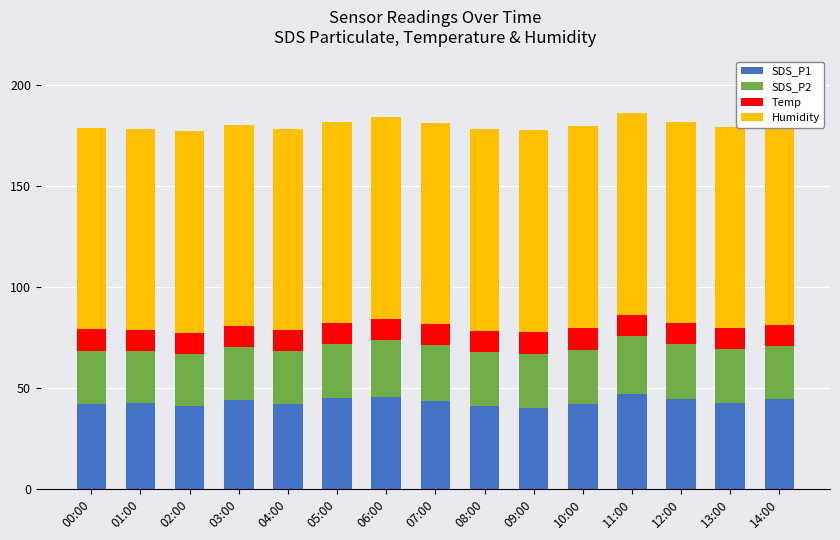

Reading left to right, transcribe all the data shown in this chart.

SDS_P1: 00:00=41.8	01:00=42.4	02:00=40.8	03:00=43.8	04:00=41.8	05:00=45.0	06:00=45.6	07:00=43.6	08:00=41.2	09:00=40.1	10:00=42.1	11:00=47.2	12:00=44.6	13:00=42.5	14:00=44.5
SDS_P2: 00:00=26.6	01:00=25.6	02:00=26.0	03:00=26.3	04:00=26.4	05:00=26.8	06:00=28.3	07:00=27.5	08:00=26.6	09:00=26.8	10:00=26.9	11:00=28.6	12:00=27.0	13:00=26.6	14:00=26.3
Temp: 00:00=10.6	01:00=10.5	02:00=10.4	03:00=10.4	04:00=10.2	05:00=10.2	06:00=10.2	07:00=10.3	08:00=10.5	09:00=10.7	10:00=10.6	11:00=10.5	12:00=10.4	13:00=10.4	14:00=10.5
Humidity: 00:00=99.9	01:00=99.9	02:00=99.9	03:00=99.9	04:00=99.9	05:00=99.9	06:00=99.9	07:00=99.9	08:00=99.9	09:00=99.9	10:00=99.9	11:00=99.9	12:00=99.9	13:00=99.9	14:00=99.9